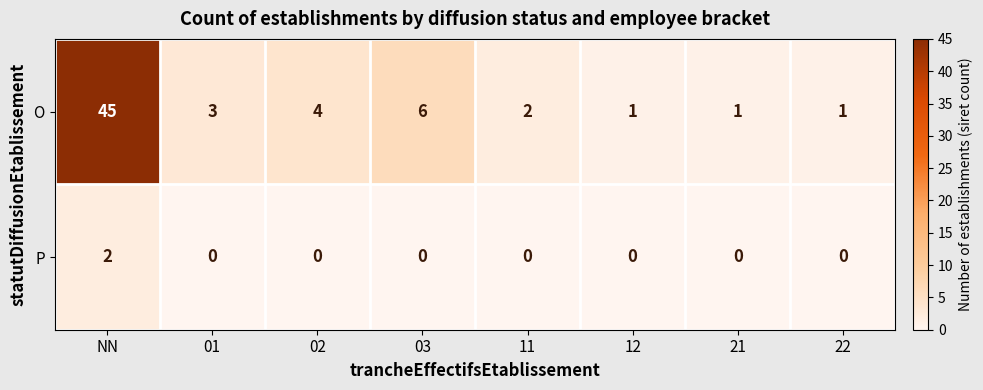

At 21, list the series in order from largest to smallest.

O, P